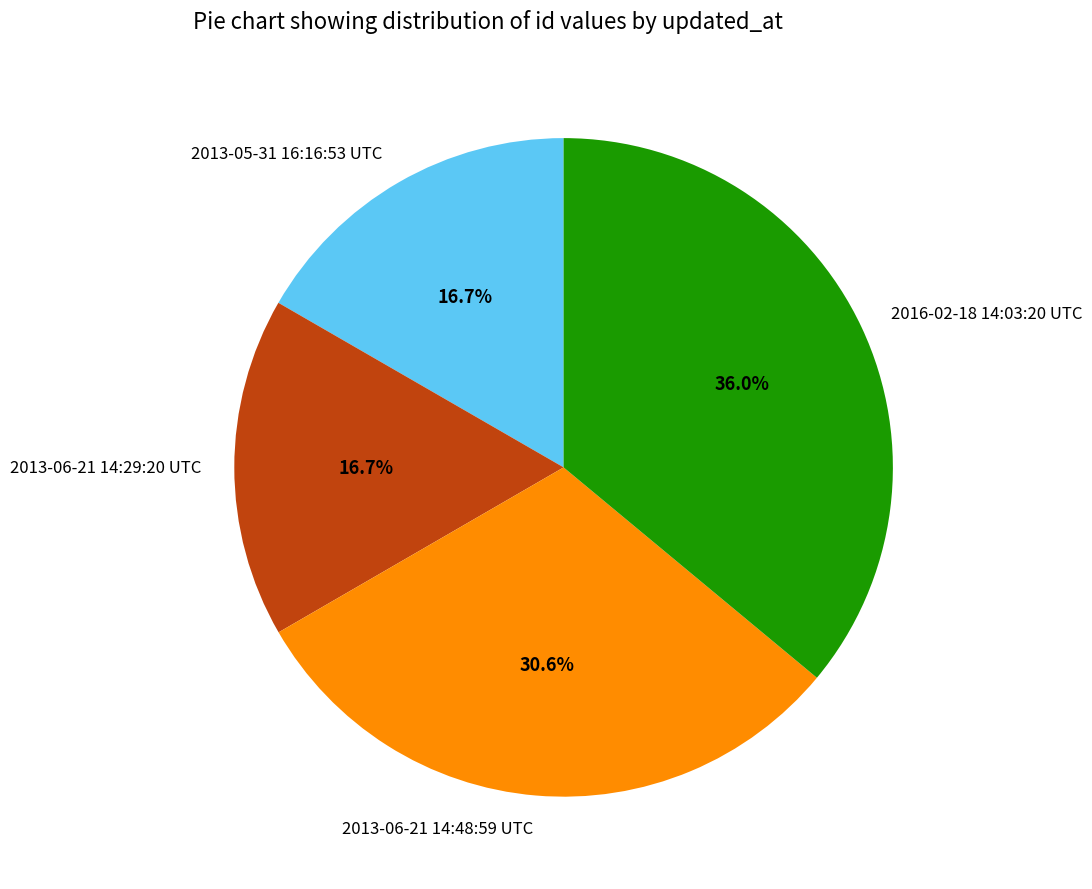

Combined, do 2013-05-31 16:16:53 UTC and 2013-06-21 14:48:59 UTC account for over 50%?

No